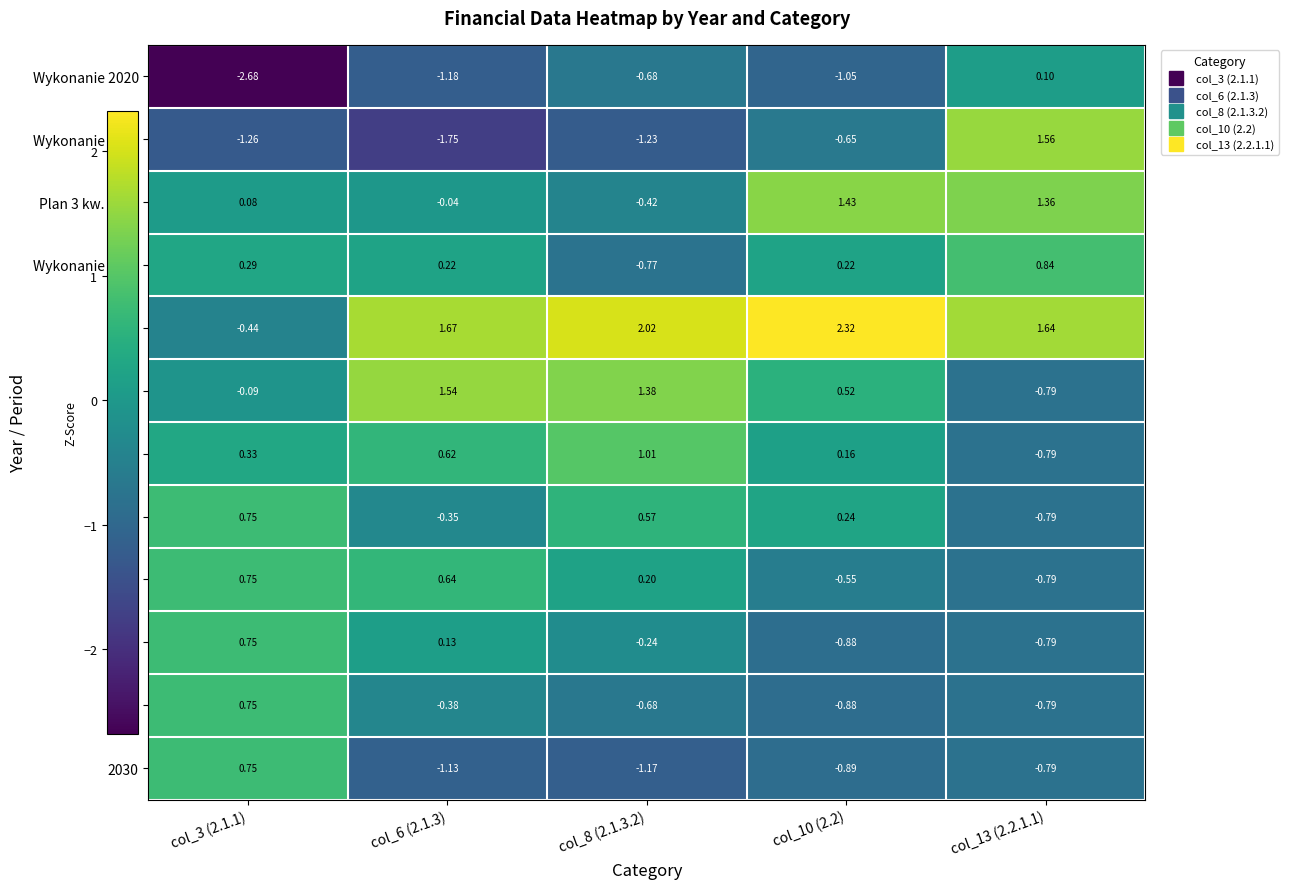

Which series changed the most between col_10 (2.2) and col_13 (2.2.1.1)?

Wykonanie 2021